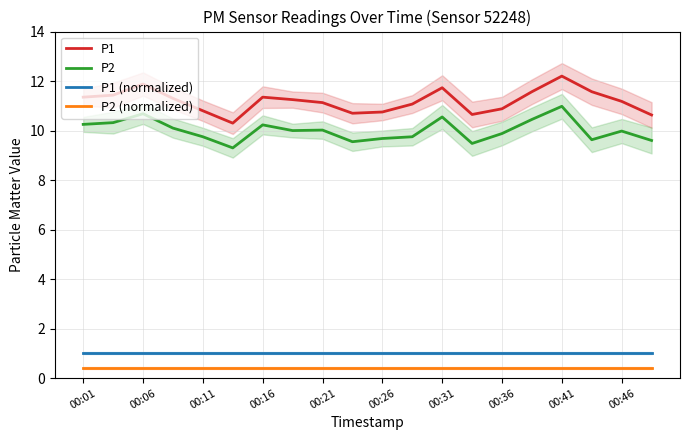

The value of P1 at 00:21 is 11.1. True or false?

True